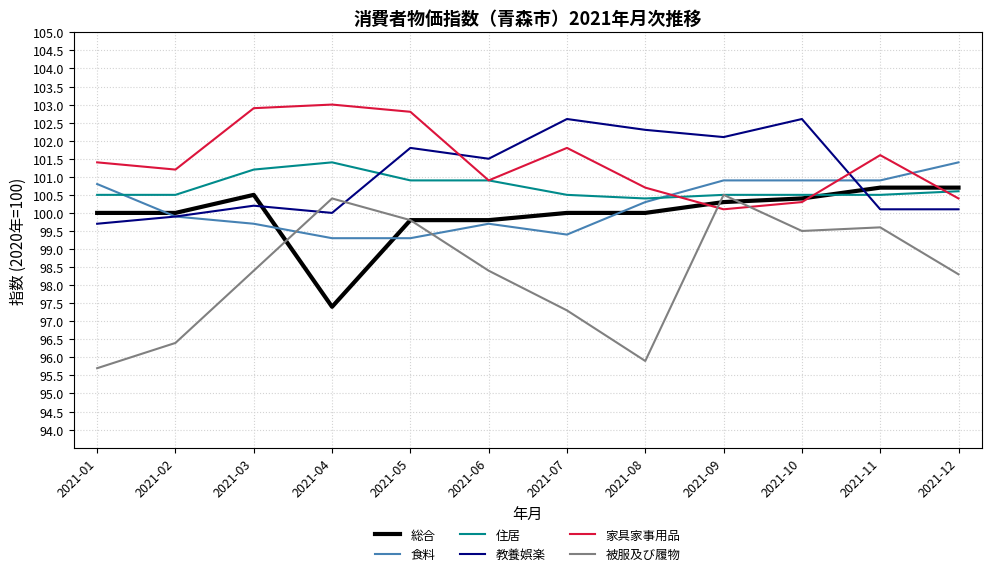

Is the value of 被服及び履物 at 2021-05 greater than the value of 家具家事用品 at 2021-12?

No